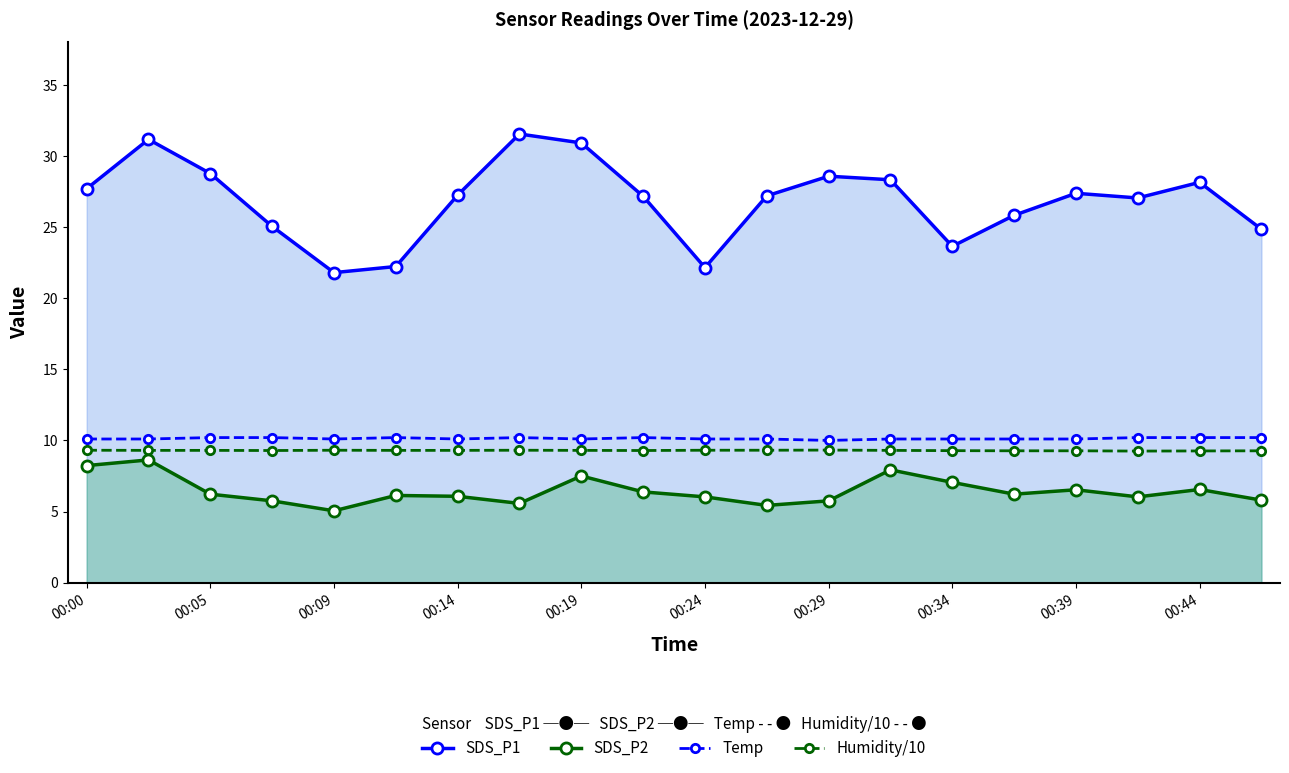

Which series has the widest spread of values?

SDS_P1